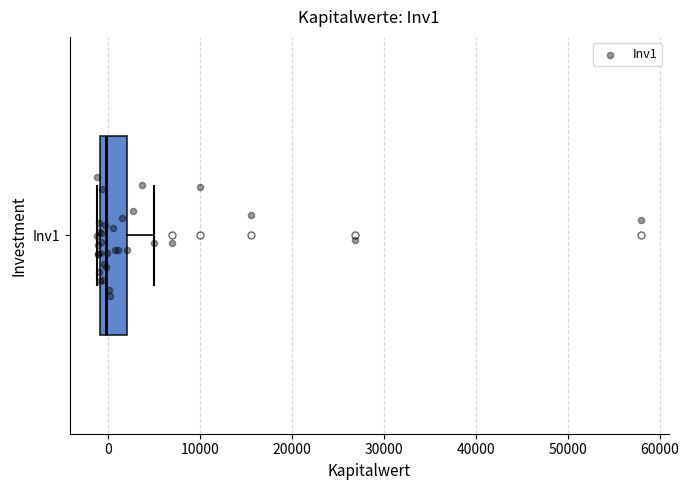

Where does the right whisker of the box for Inv1 end on the x-axis? The values are not printed on the chart, so give them approximately, as read against the axis.

5000